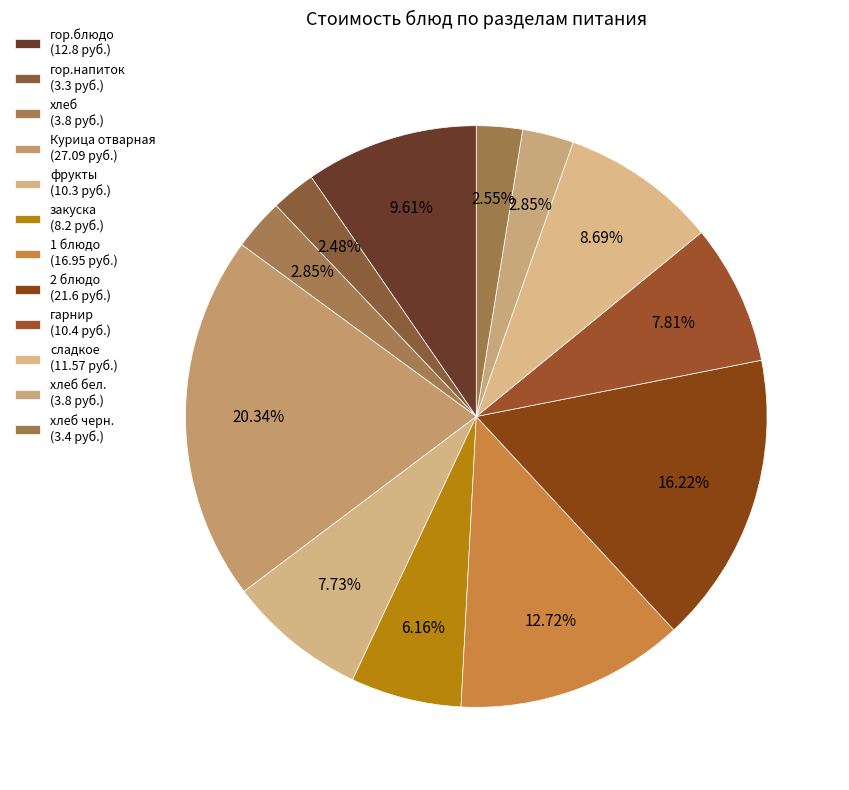

Which category has the smallest portion of the pie?

гор.напиток